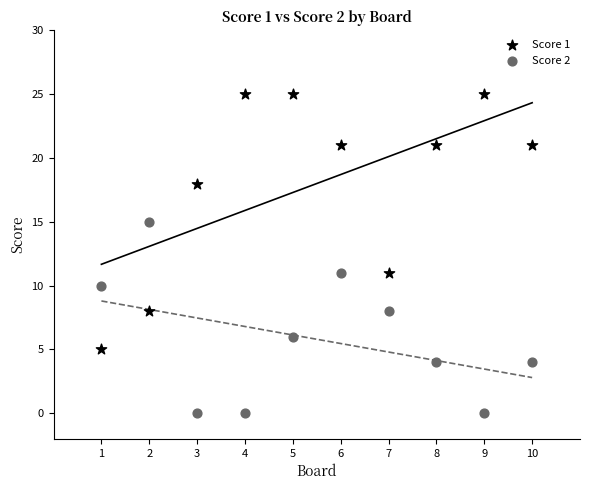

Which series contains the lowest Y value?

Score 2